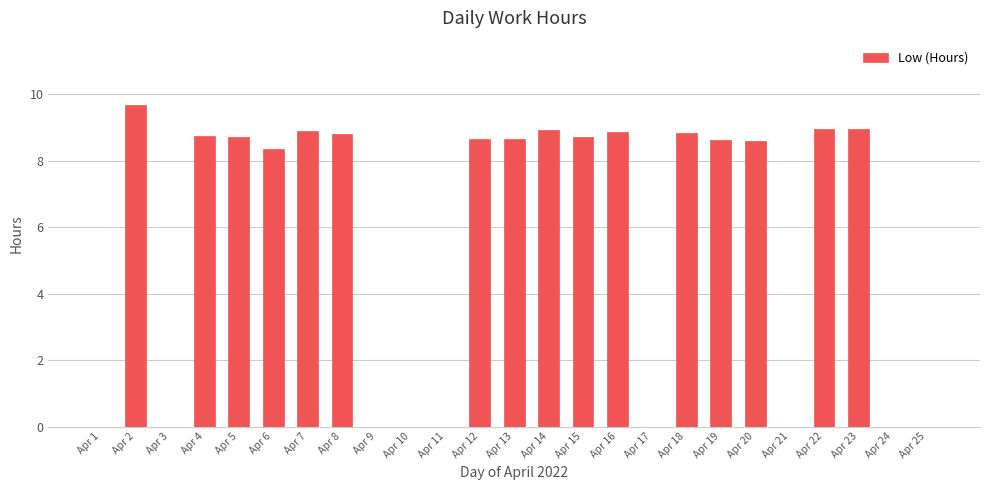

Which has a higher value, Apr 3 or Apr 5?

Apr 5